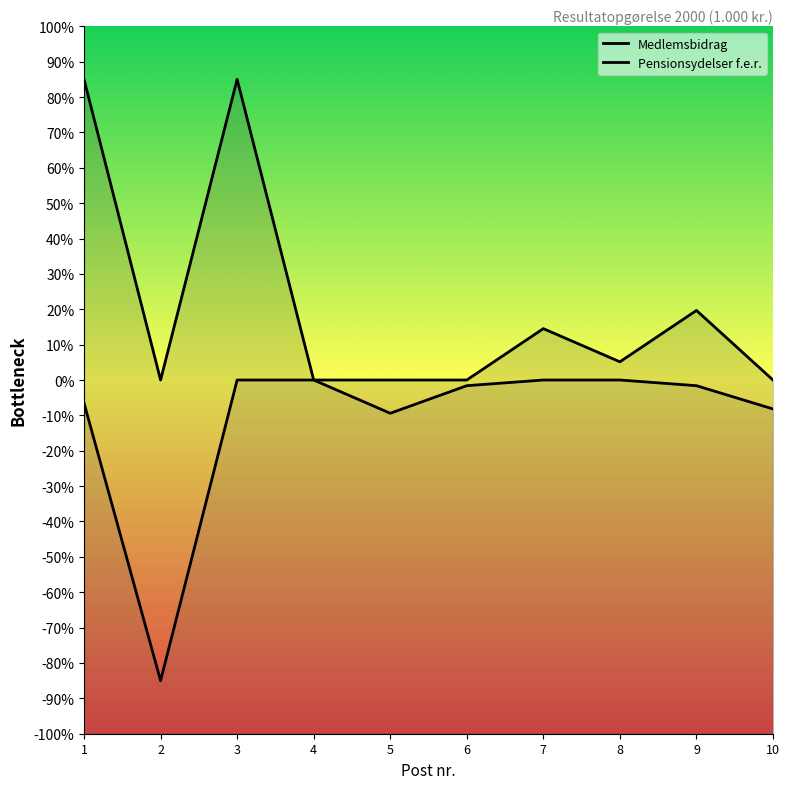

Rank the series at 2 from highest to lowest value.

Medlemsbidrag, Pensionsydelser f.e.r.